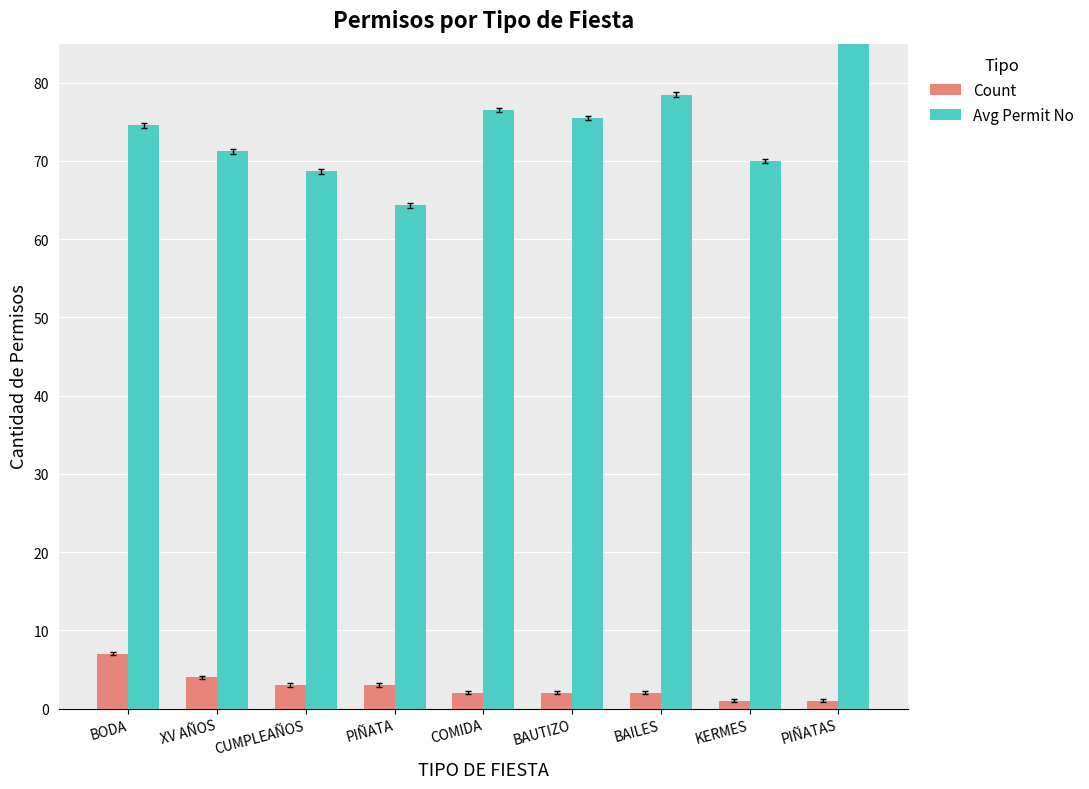

List the series in order of their peak value, highest first.

Avg Permit No, Count